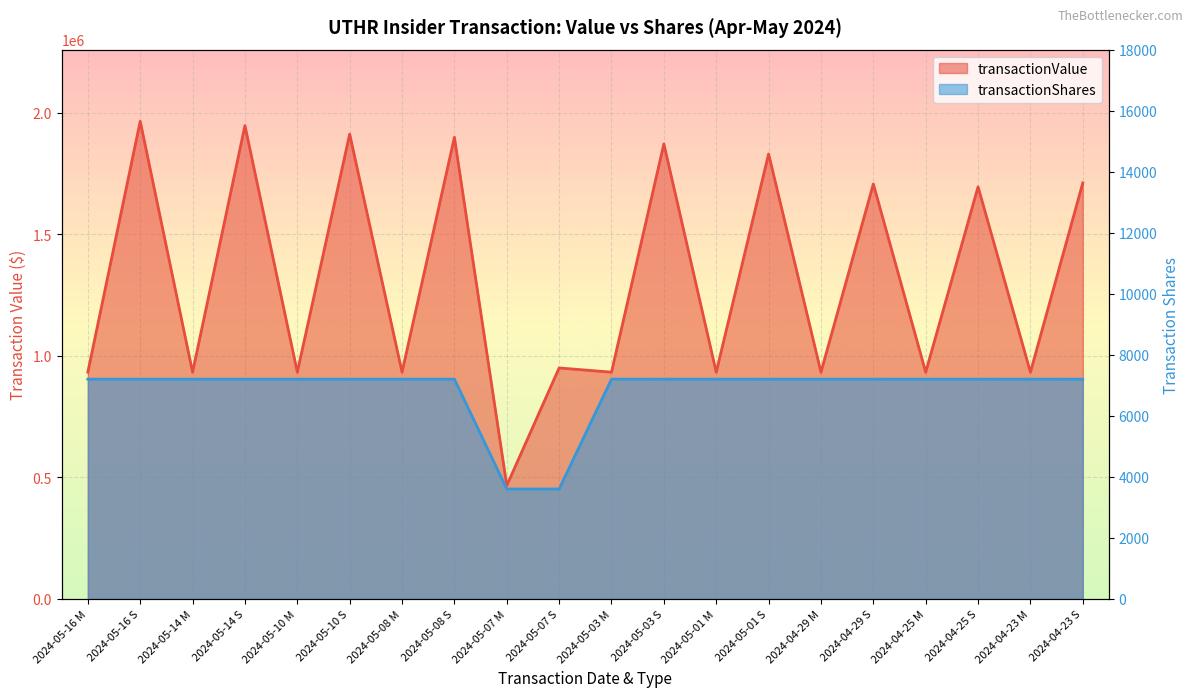

What is the label of the 12th point from the left?

2024-05-03 S